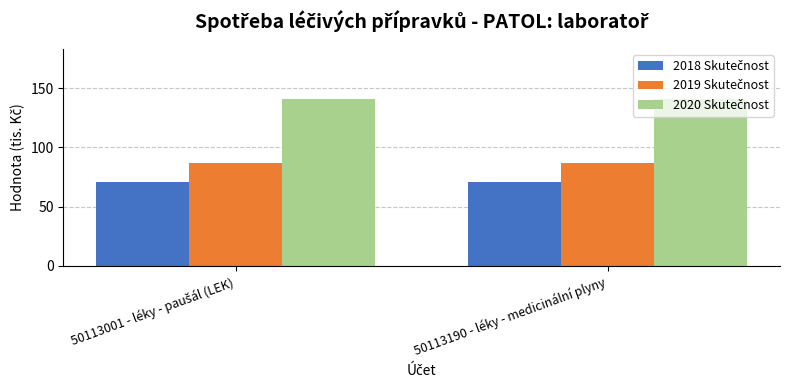

At how many categories does at least one series exceed 127?

2